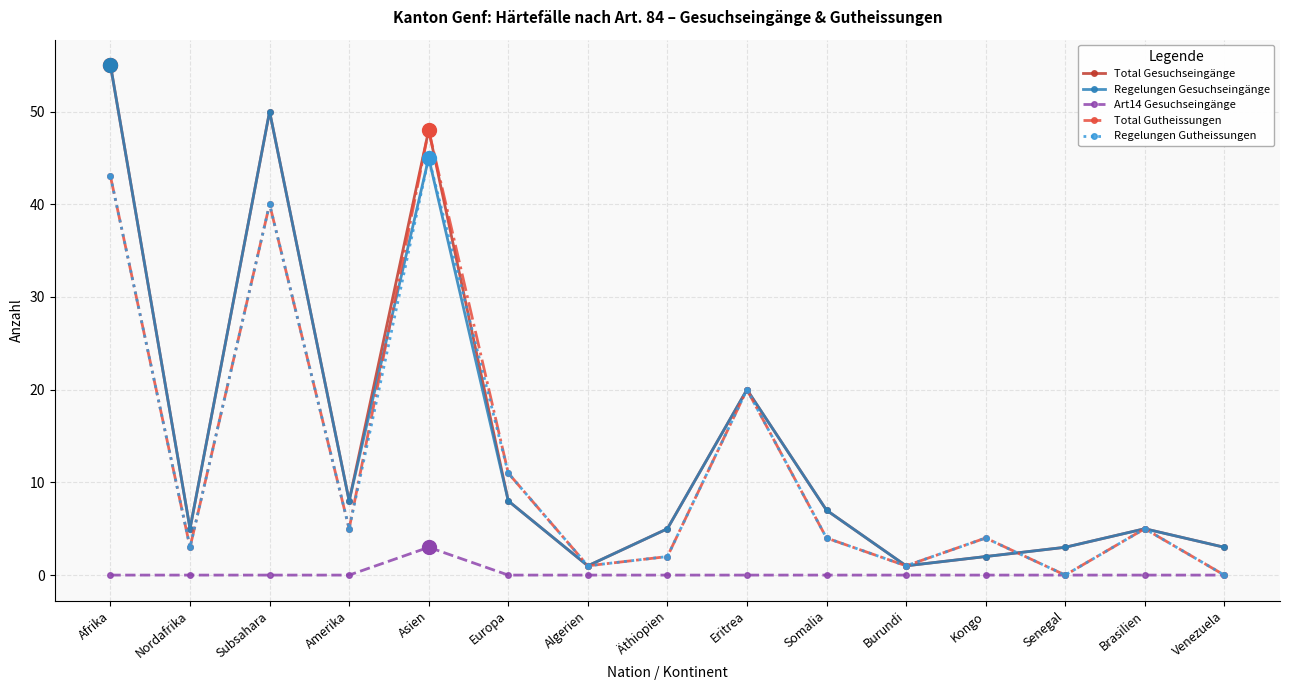

What is the average value of the Regelungen Gesuchseingänge series?

15